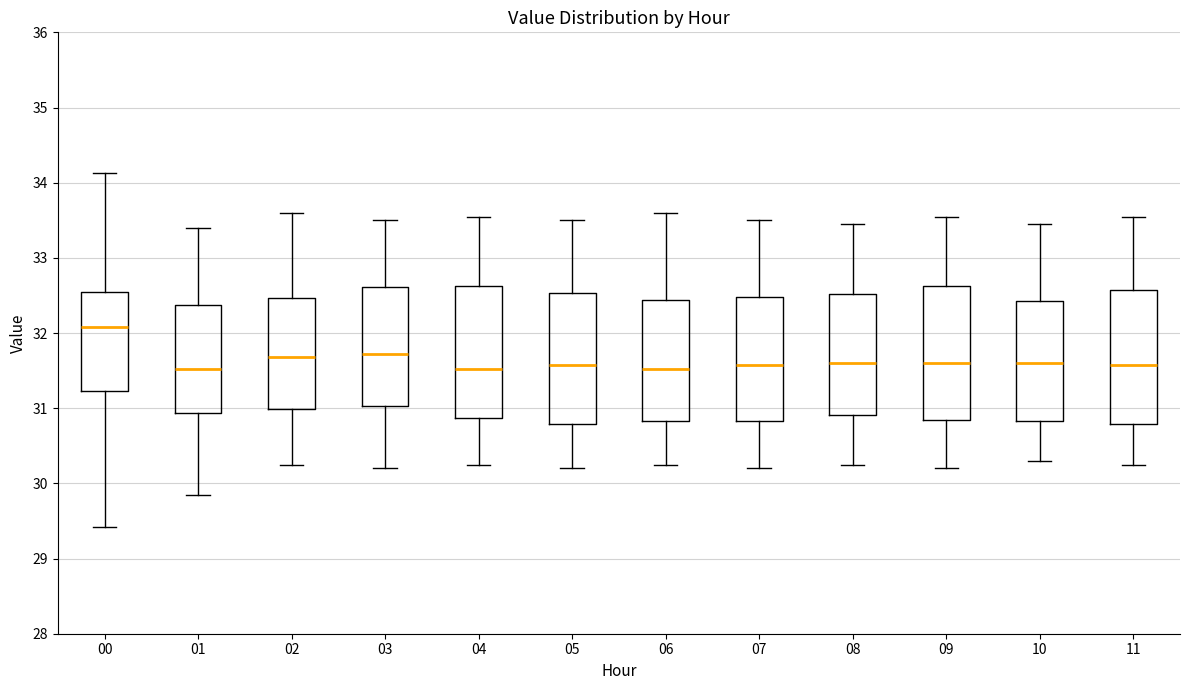

Reading left to right, transcribe this box plot: for each box, give where its median line is, the range the box spans, and where its two whiskers end, as read against the y-axis. The values are not printed on the chart, so give them approximately, as read against the axis.

00: median 32.1, box 31.2 to 32.5, whiskers 29.4 to 34.1
01: median 31.5, box 30.9 to 32.4, whiskers 29.9 to 33.4
02: median 31.7, box 31.0 to 32.5, whiskers 30.3 to 33.6
03: median 31.7, box 31.0 to 32.6, whiskers 30.2 to 33.5
04: median 31.5, box 30.9 to 32.6, whiskers 30.3 to 33.6
05: median 31.6, box 30.8 to 32.5, whiskers 30.2 to 33.5
06: median 31.5, box 30.8 to 32.4, whiskers 30.3 to 33.6
07: median 31.6, box 30.8 to 32.5, whiskers 30.2 to 33.5
08: median 31.6, box 30.9 to 32.5, whiskers 30.3 to 33.5
09: median 31.6, box 30.8 to 32.6, whiskers 30.2 to 33.6
10: median 31.6, box 30.8 to 32.4, whiskers 30.3 to 33.5
11: median 31.6, box 30.8 to 32.6, whiskers 30.3 to 33.6